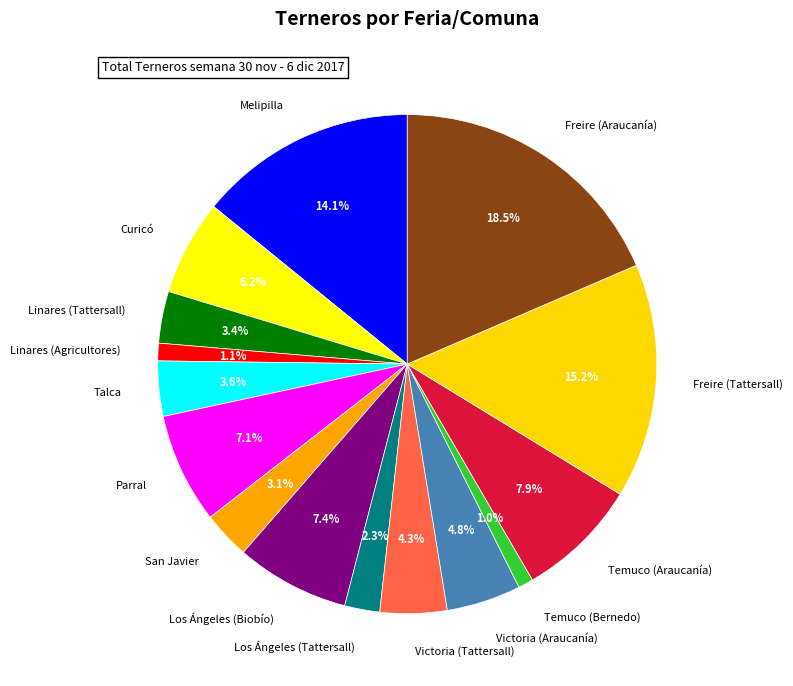

True or false: Temuco (Araucanía) accounts for 20% of the total.

False